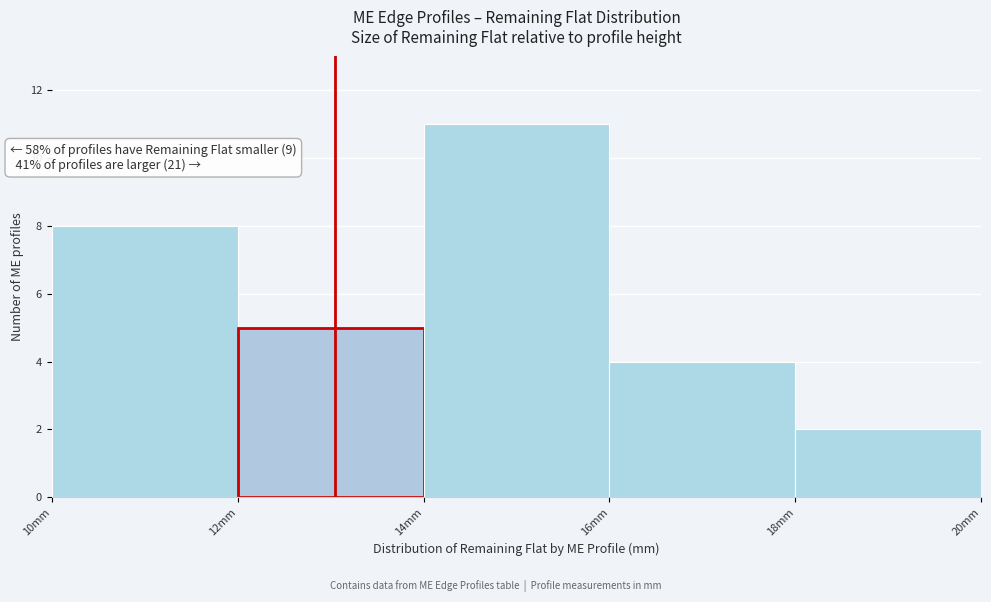

Over which range of the x-axis is the bar tallest?

14 to 16